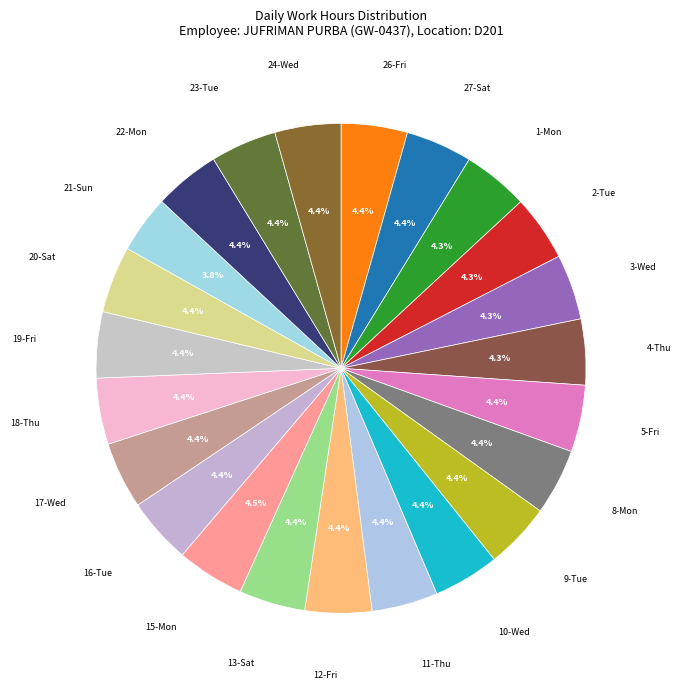

True or false: 8-Mon accounts for 15% of the total.

False